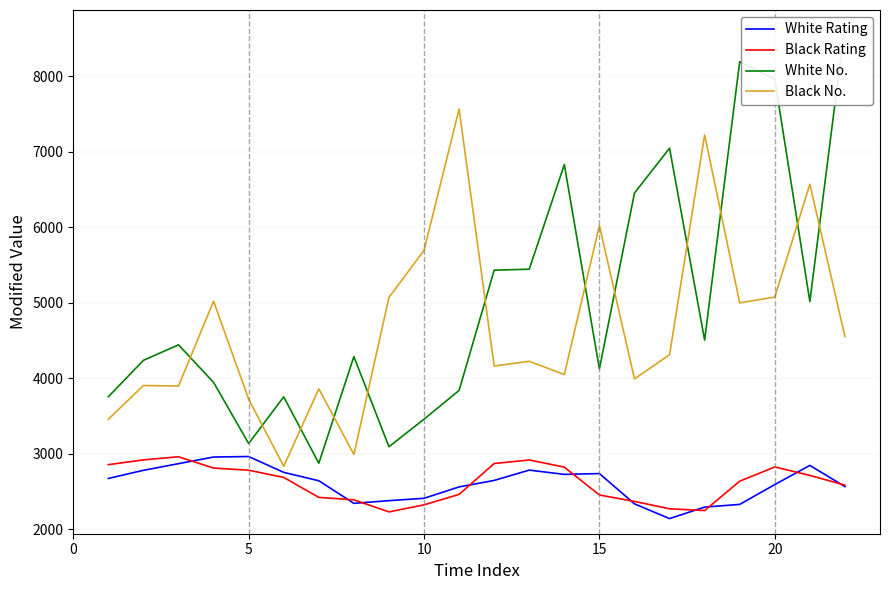

Which series has the largest total across all categories?

White No.